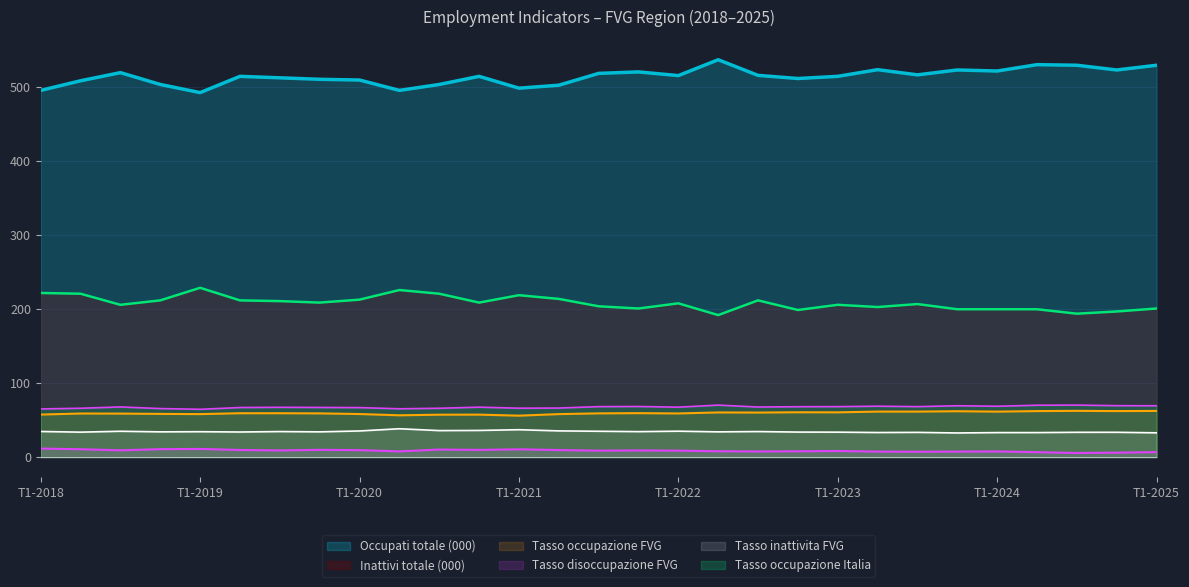

Read the Tasso occupazione FVG value at T2-2022.

60.5